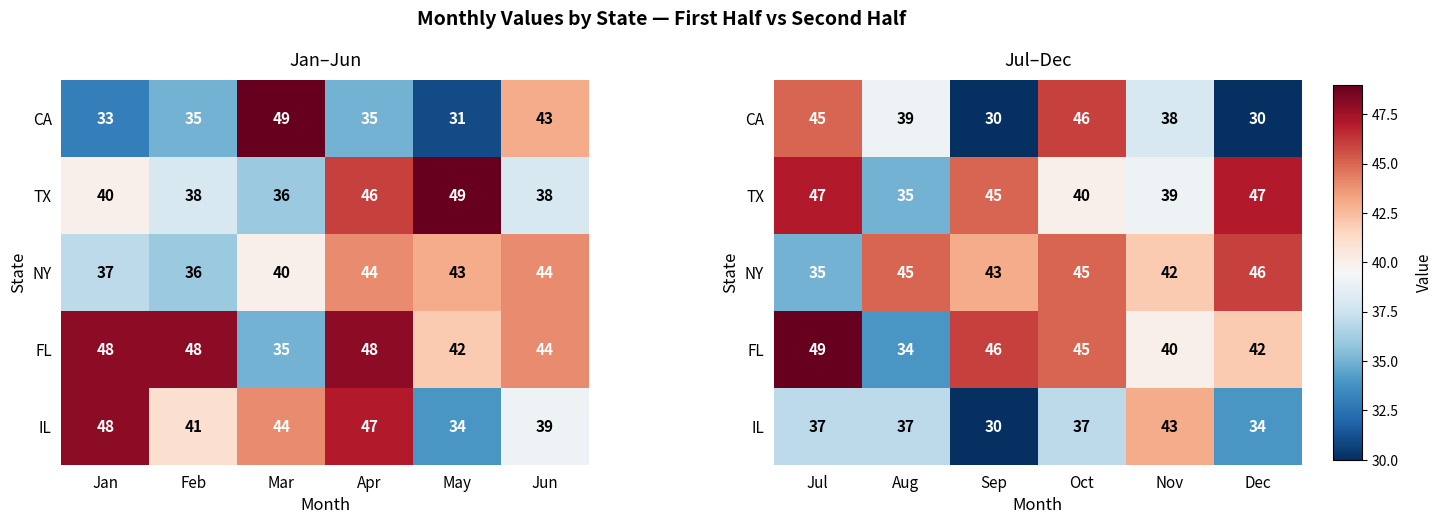

How many categories are shown in the chart?

6